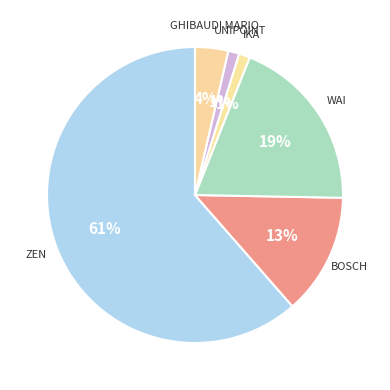

What is the smallest slice in the pie chart?

IKA